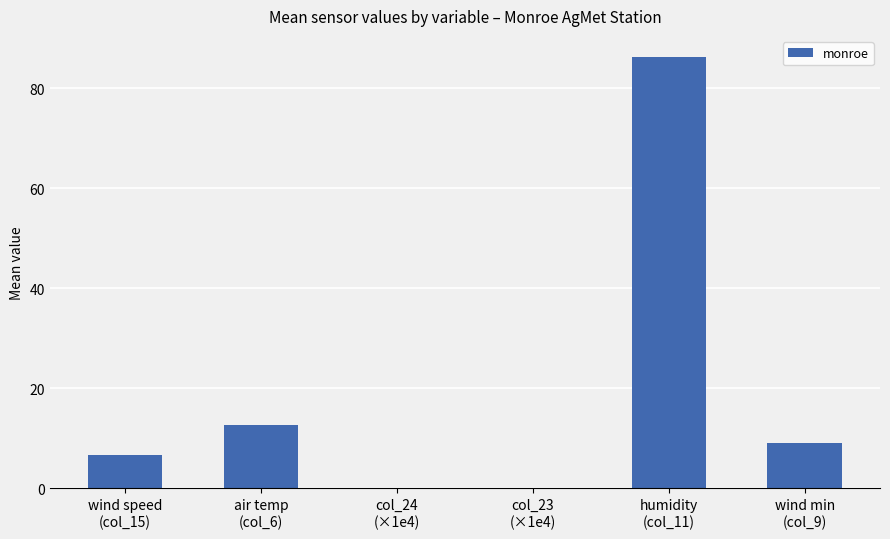

How many values exceed 9?

3